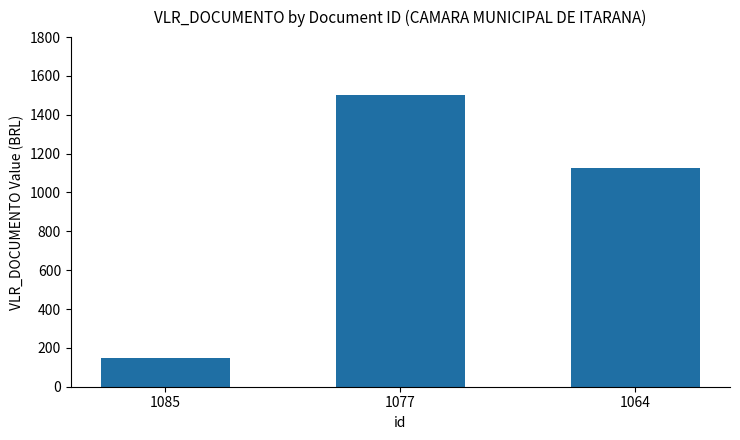

How many data points are less than 1127?

1